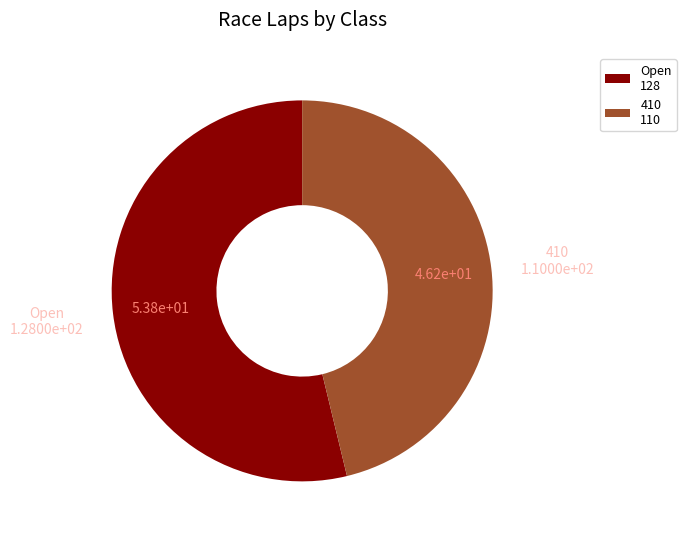

True or false: Open accounts for 42% of the total.

False